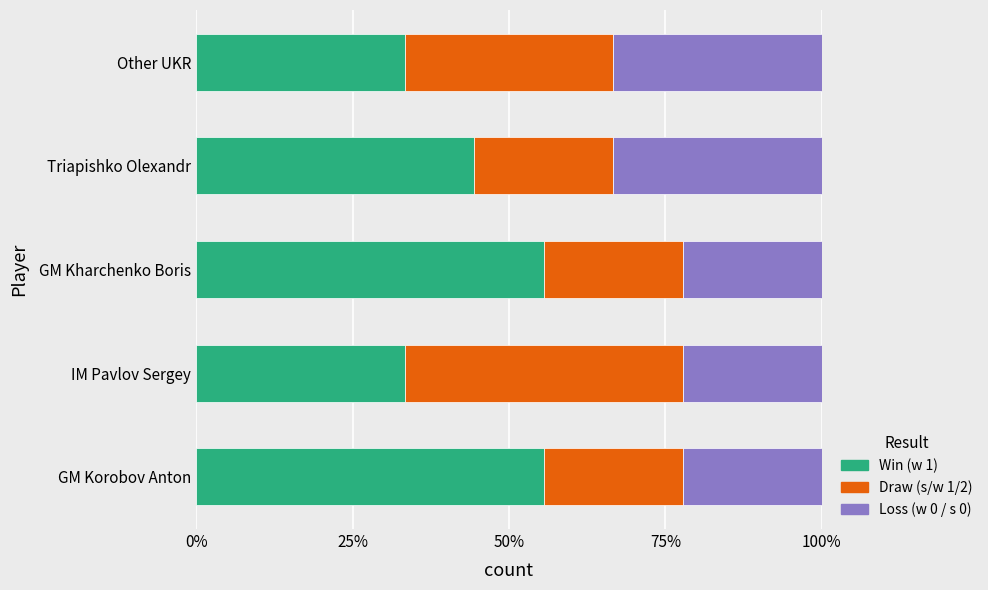

What is the highest value of the Win (w 1) series?

55.6